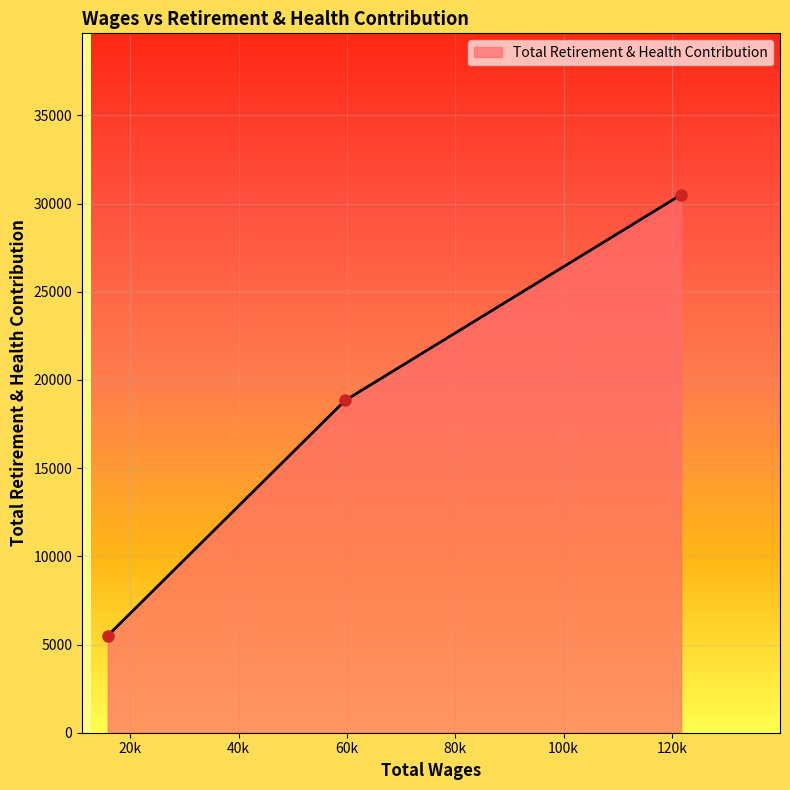

What is the sum of all values?

54852